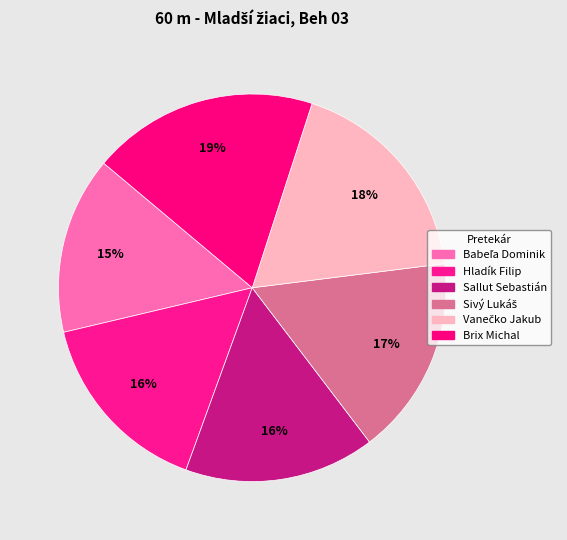

To the nearest percent, what is the average slice percentage?

17%